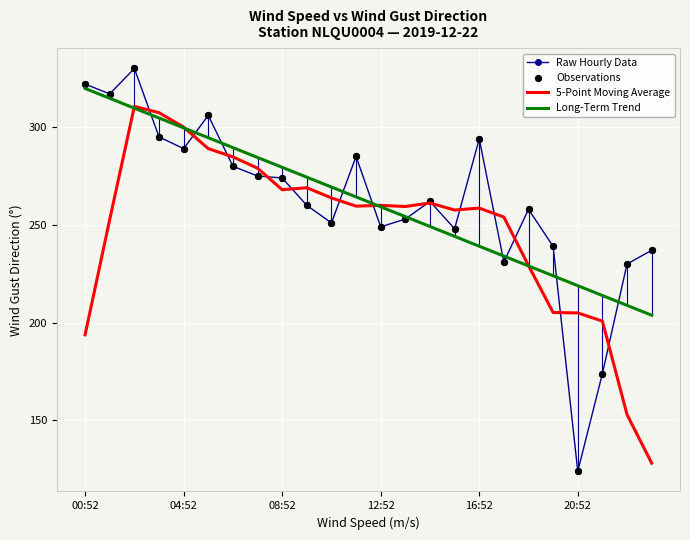

Which series has the widest spread of values?

Raw Hourly Data